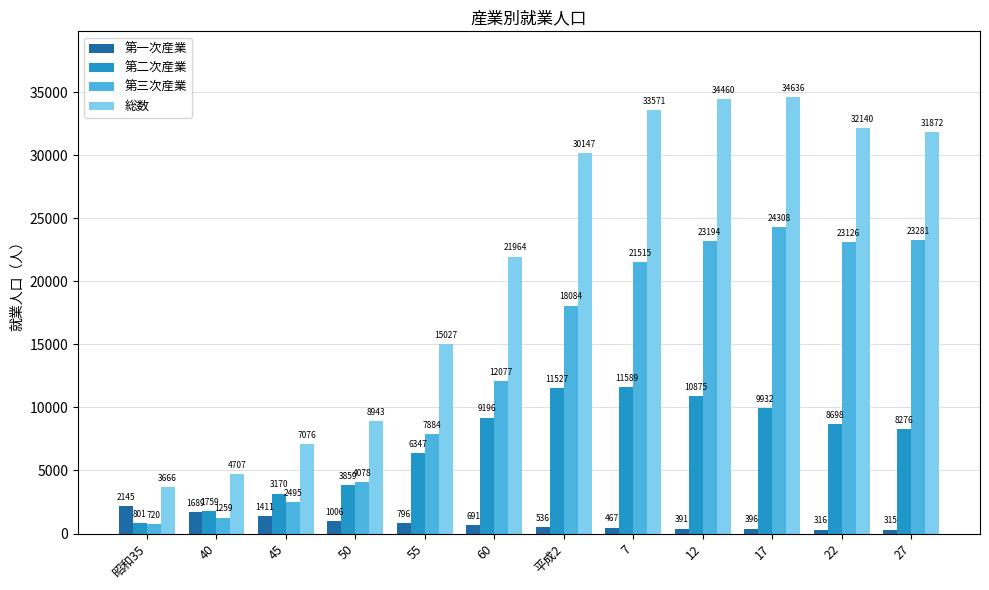

Reading left to right, what are all the values shown in this chart?

第一次産業: 2145	1689	1411	1006	796	691	536	467	391	396	316	315
第二次産業: 801	1759	3170	3859	6347	9196	11527	11589	10875	9932	8698	8276
第三次産業: 720	1259	2495	4078	7884	12077	18084	21515	23194	24308	23126	23281
総数: 3666	4707	7076	8943	15027	21964	30147	33571	34460	34636	32140	31872